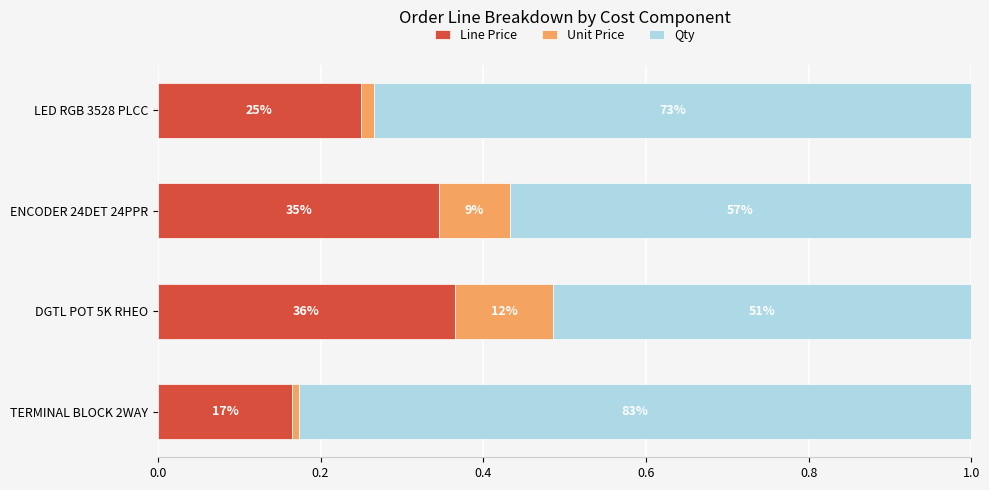

What are all the series names shown in the legend?

Line Price, Unit Price, Qty